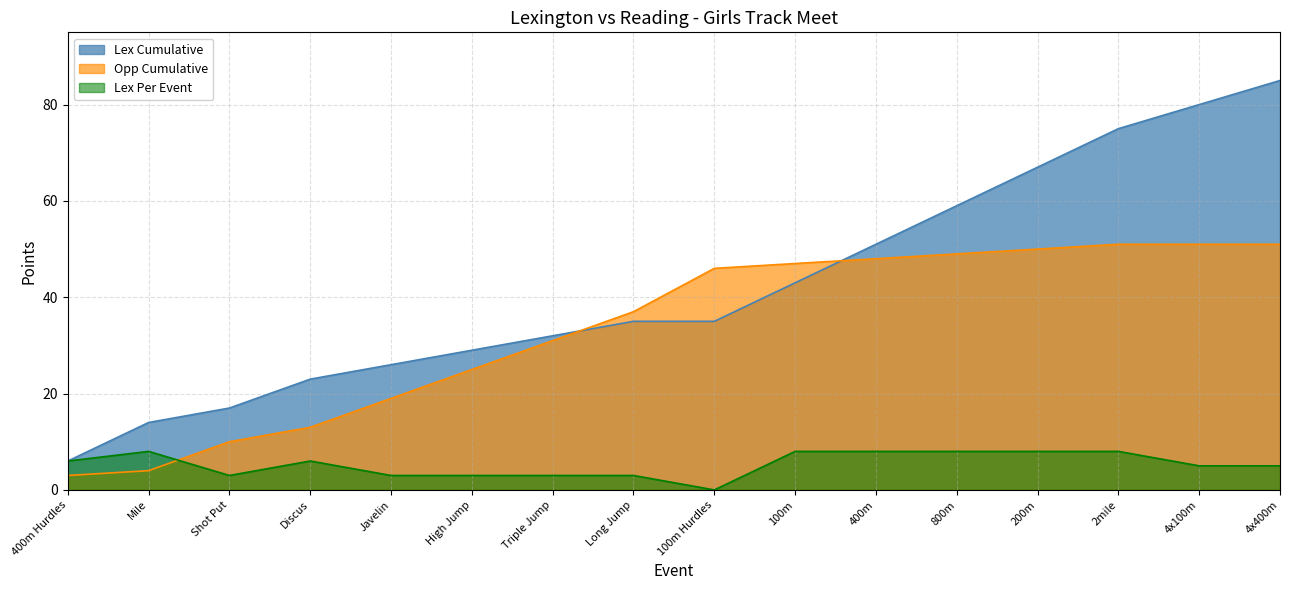

List the series in order of their overall mean, highest first.

Lex Cumulative, Opp Cumulative, Lex Per Event